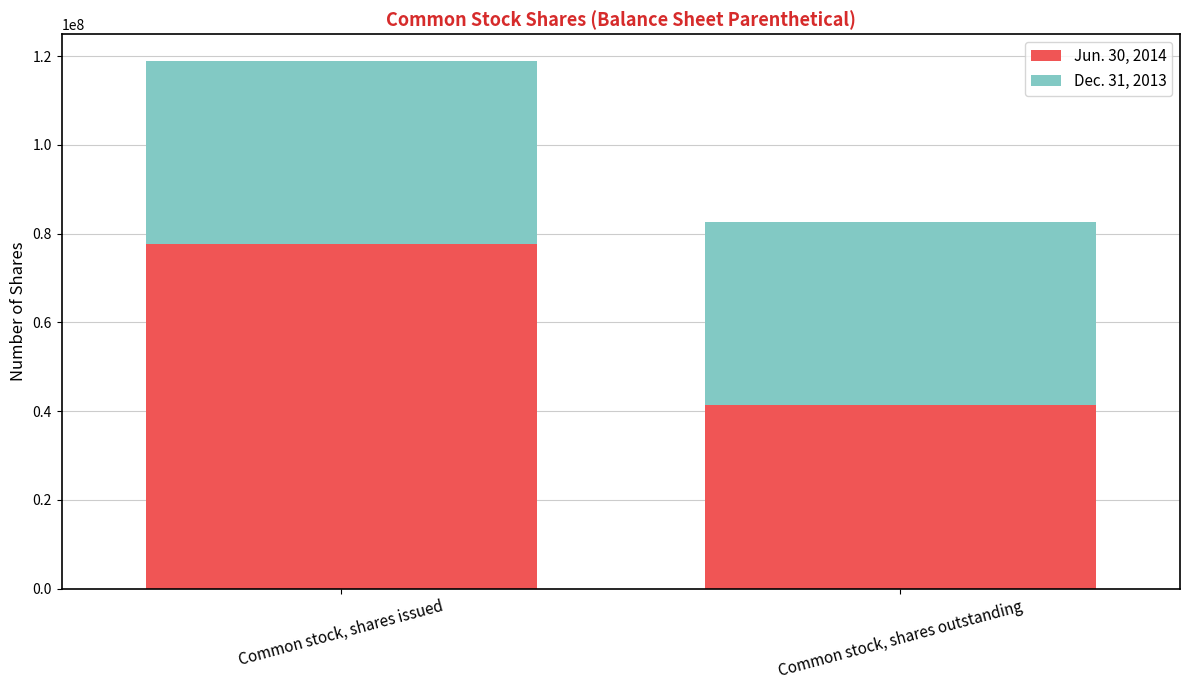

At which label does Jun. 30, 2014 reach its minimum?

Common stock, shares outstanding